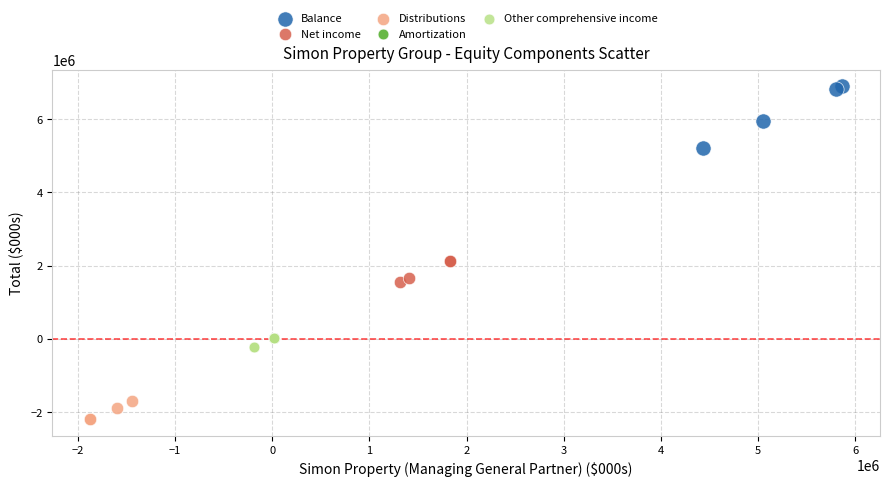

Which series contains the lowest Y value?

Distributions